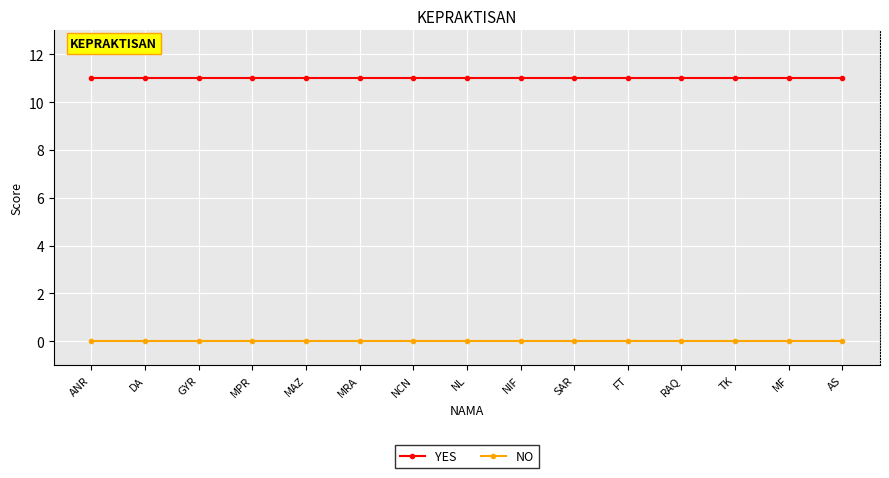

What is the approximate value of YES at GYR?

11